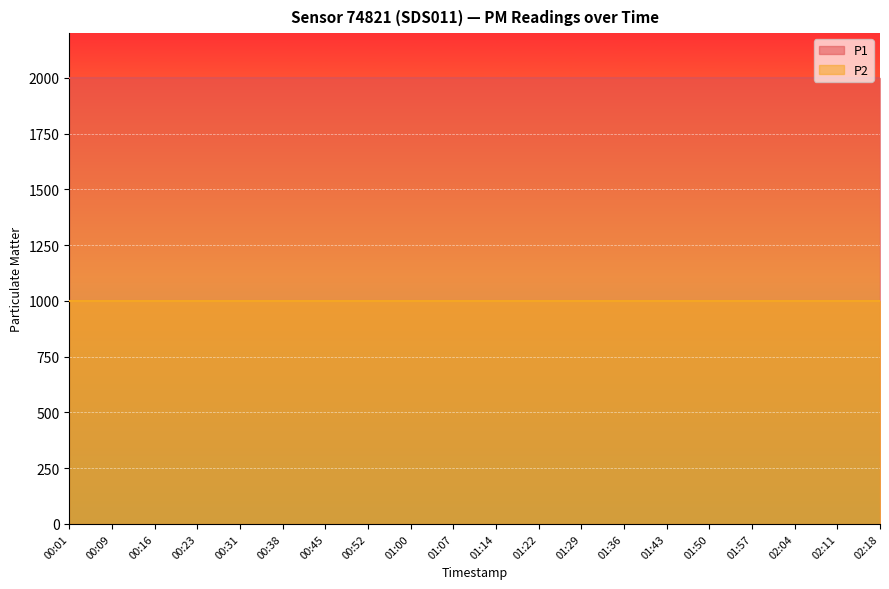

What is the total value across all series at 00:45?

2999.8